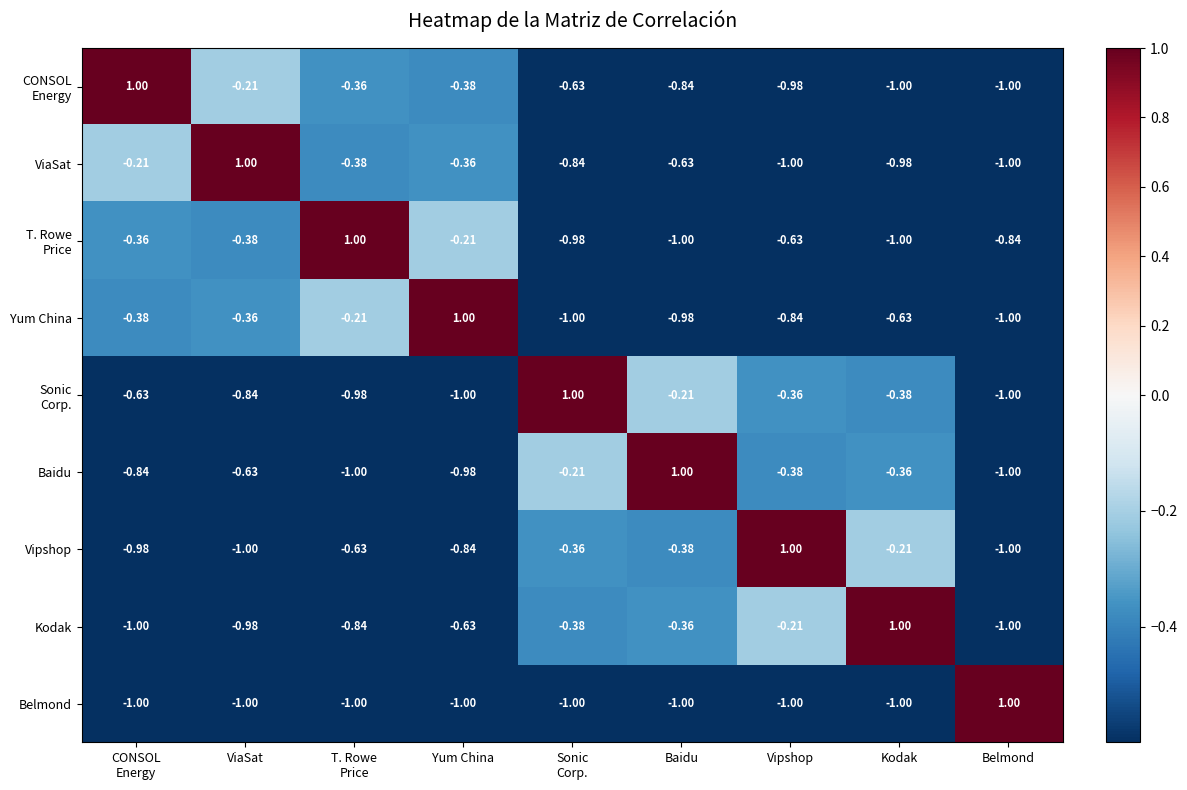

How many data points does each series have?

9